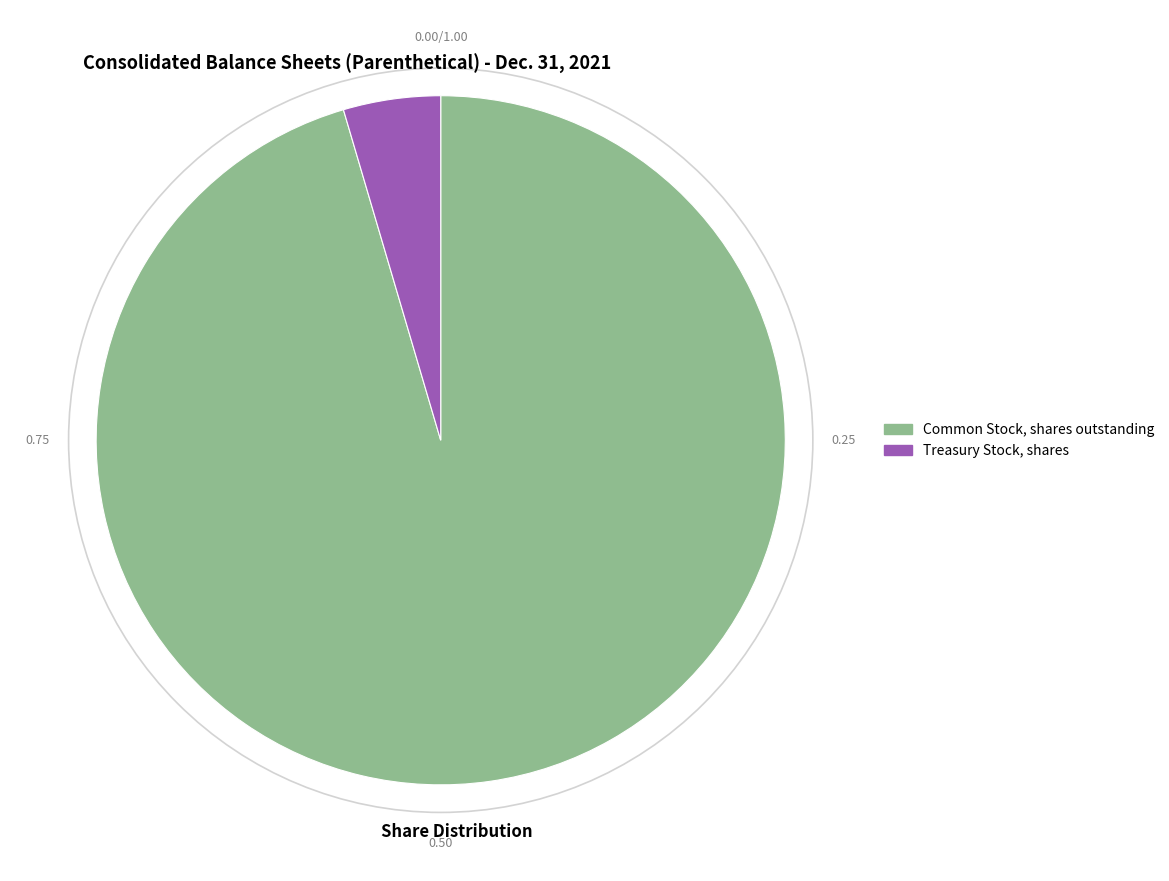

What is the smallest slice in the pie chart?

Treasury Stock, shares